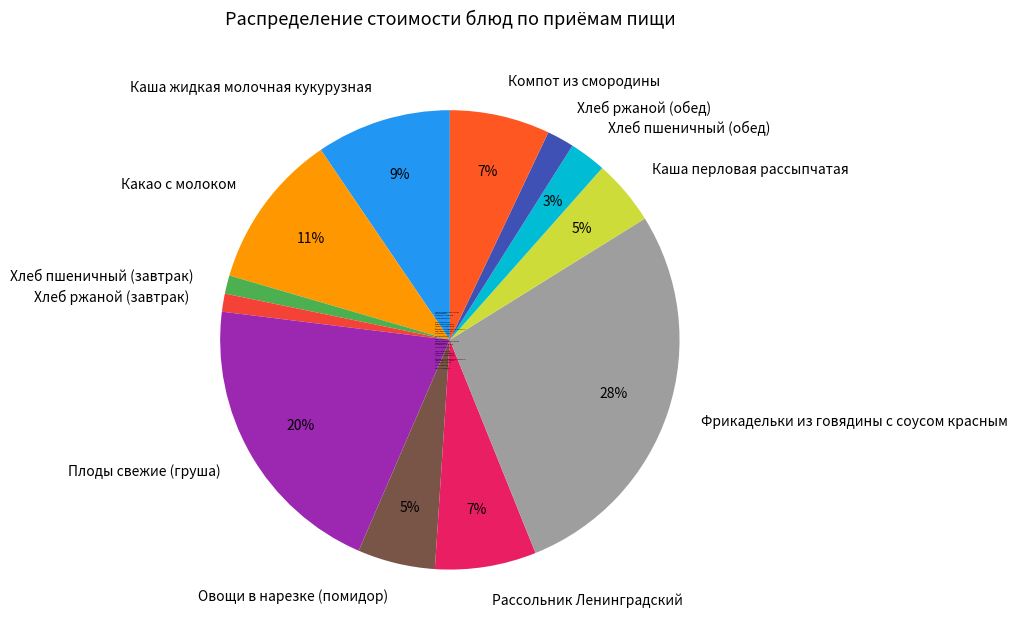

Is the sum of Какао с молоком and Компот из смородины greater than half?

No